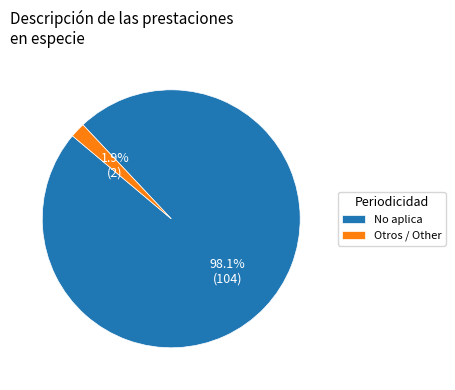

Rank the categories by value from lowest to highest.

Otros / Other, No aplica